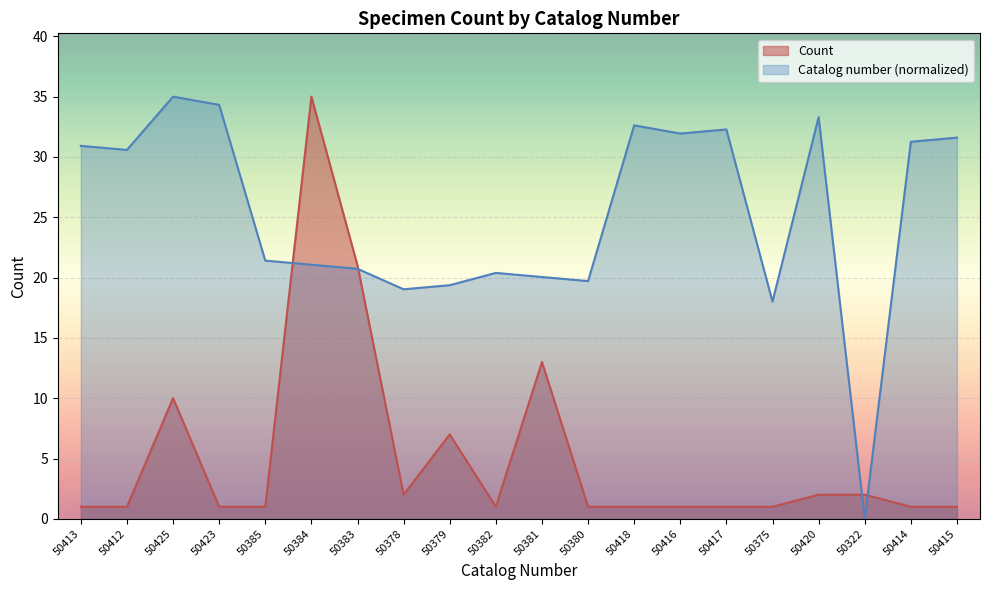

Which series has the largest range (max minus min)?

Catalog number (normalized)